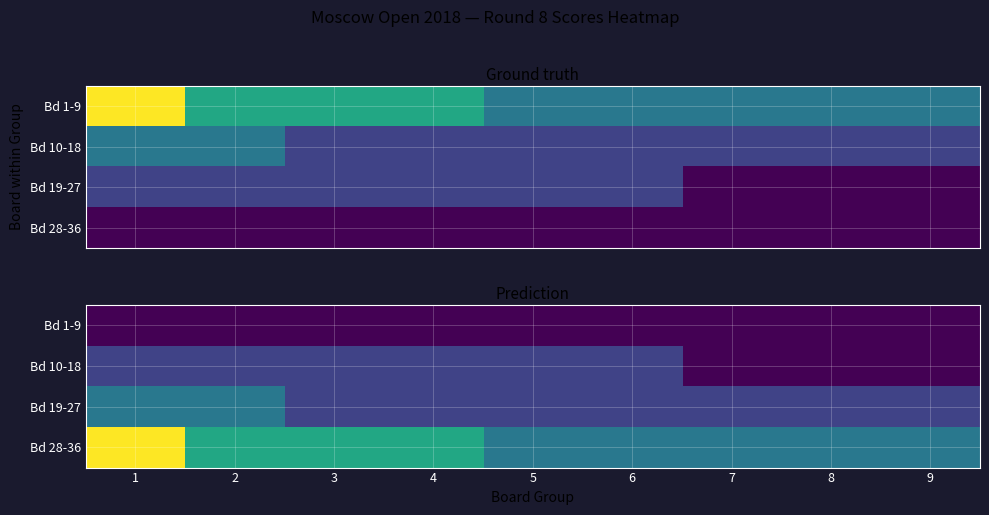

At how many categories does at least one series exceed 6?

1